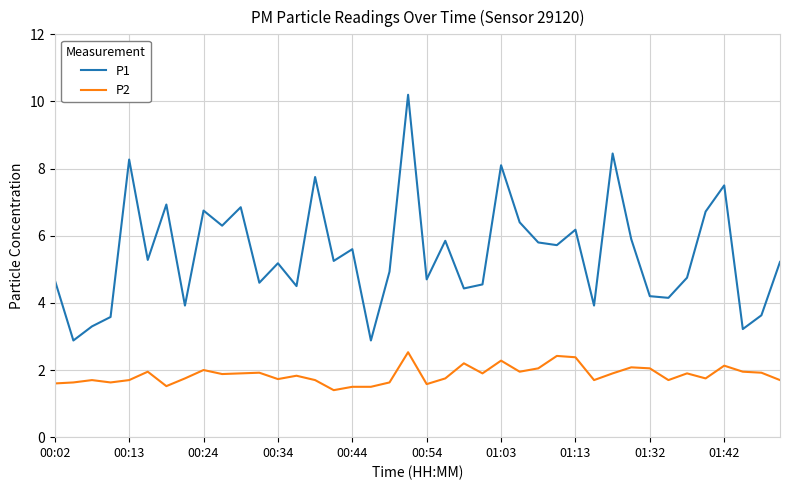

True or false: P2 and P1 cross at least once.

False